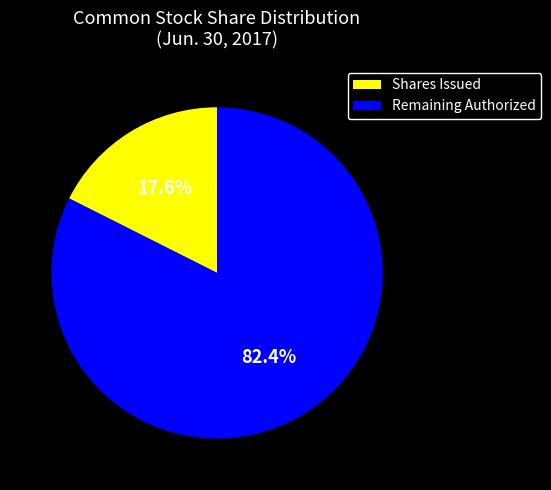

Which category has the biggest portion of the pie?

Remaining Authorized